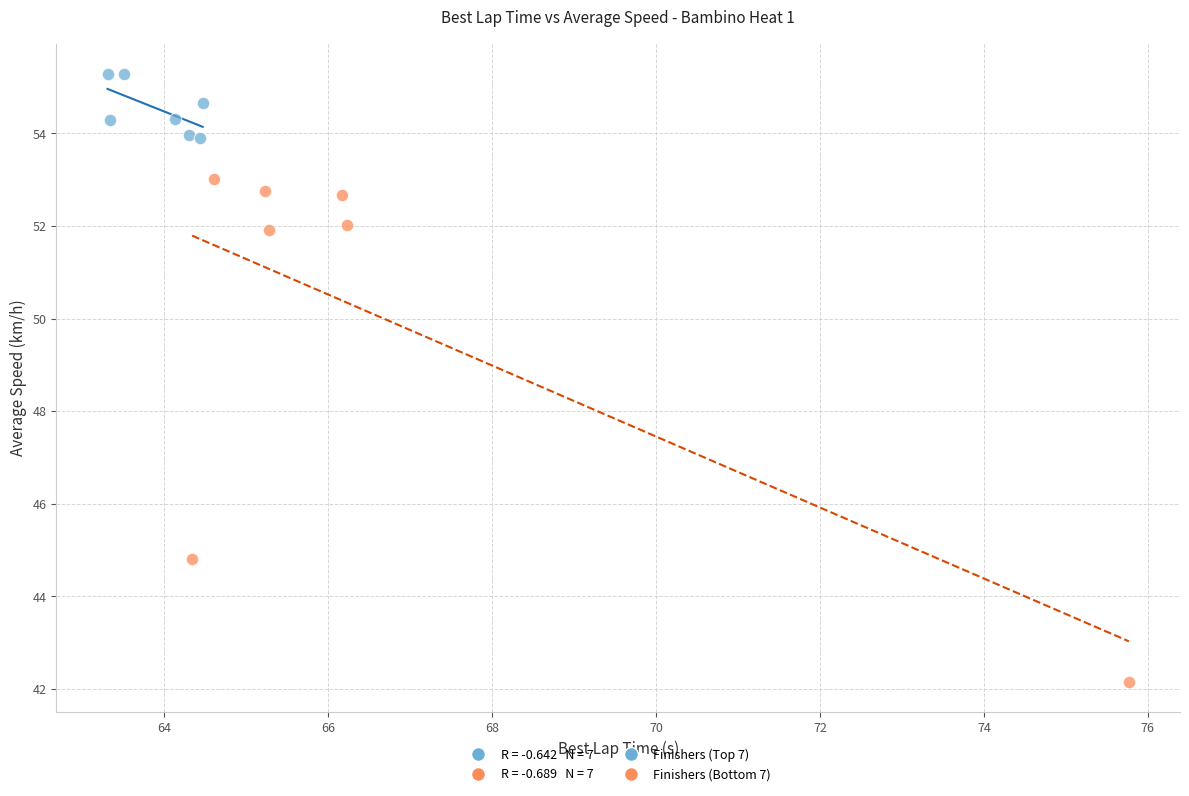

Which series contains the highest Y value?

Finishers (Top 7)